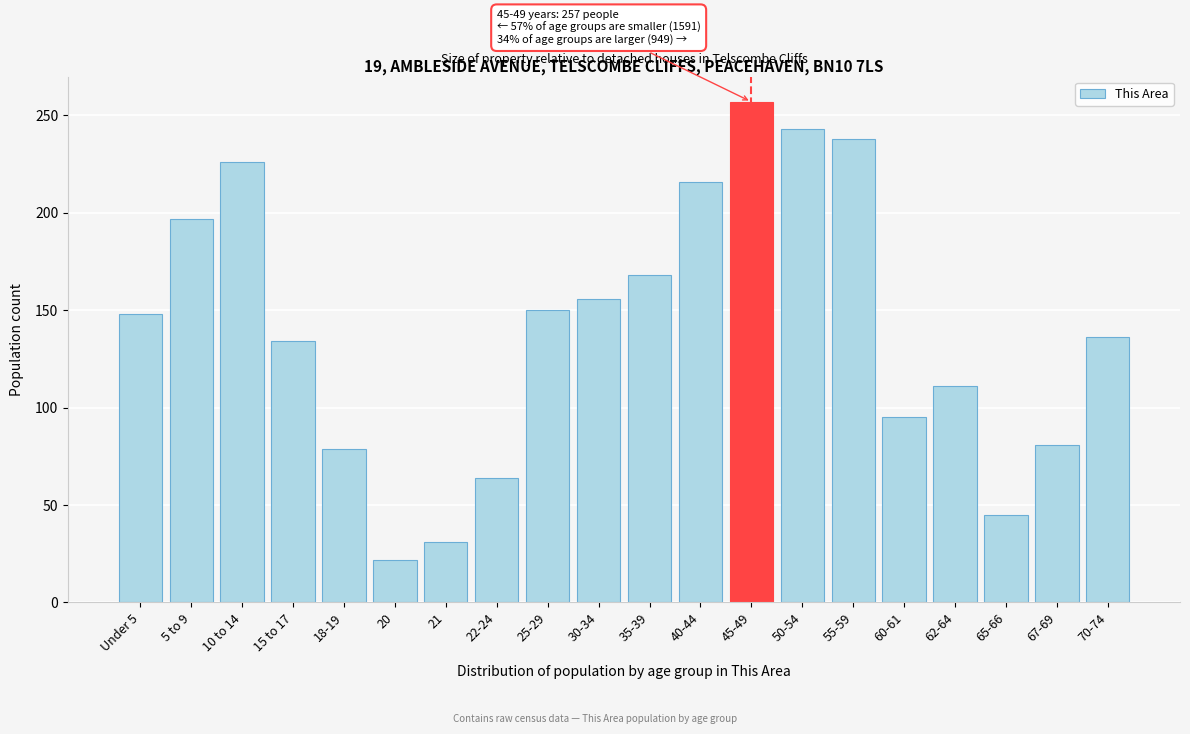

Reading right to left, transcribe all the data shown in this chart.

136	81	45	111	95	238	243	257	216	168	156	150	64	31	22	79	134	226	197	148